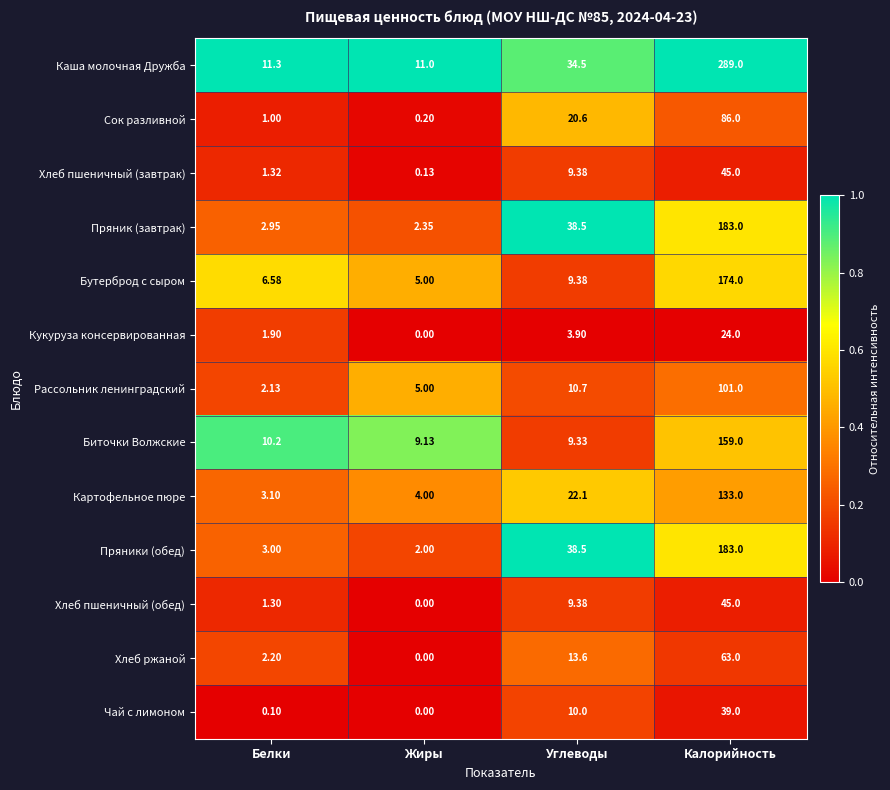

Which series has the widest spread of values?

Каша молочная Дружба